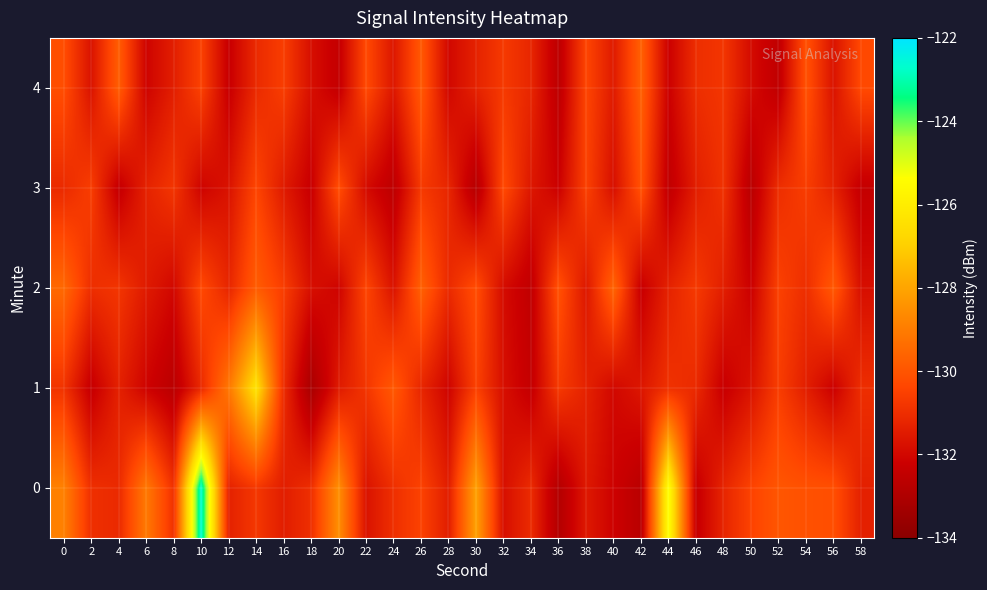

What is the minimum value shown in the chart?

-133.2